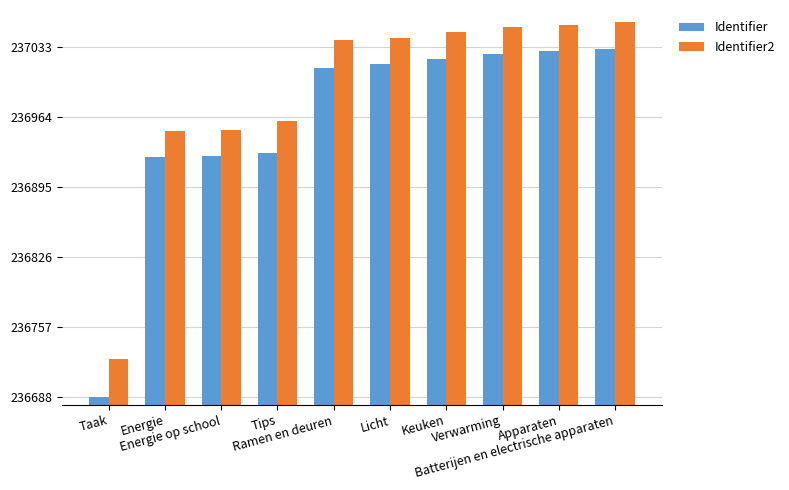

What is the highest value of the Identifier series?

237031